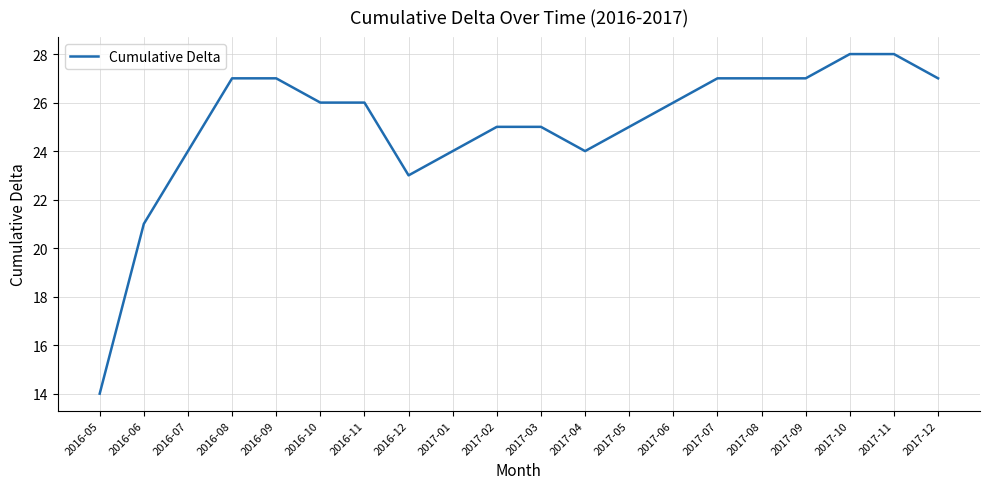

Between 2017-05 and 2017-10, which is larger?

2017-10